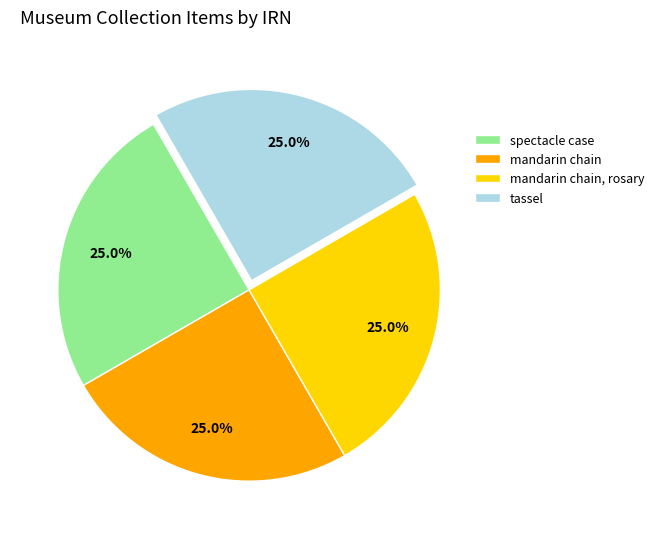

What is the ratio of the value at mandarin chain, rosary to the value at mandarin chain?

1.0